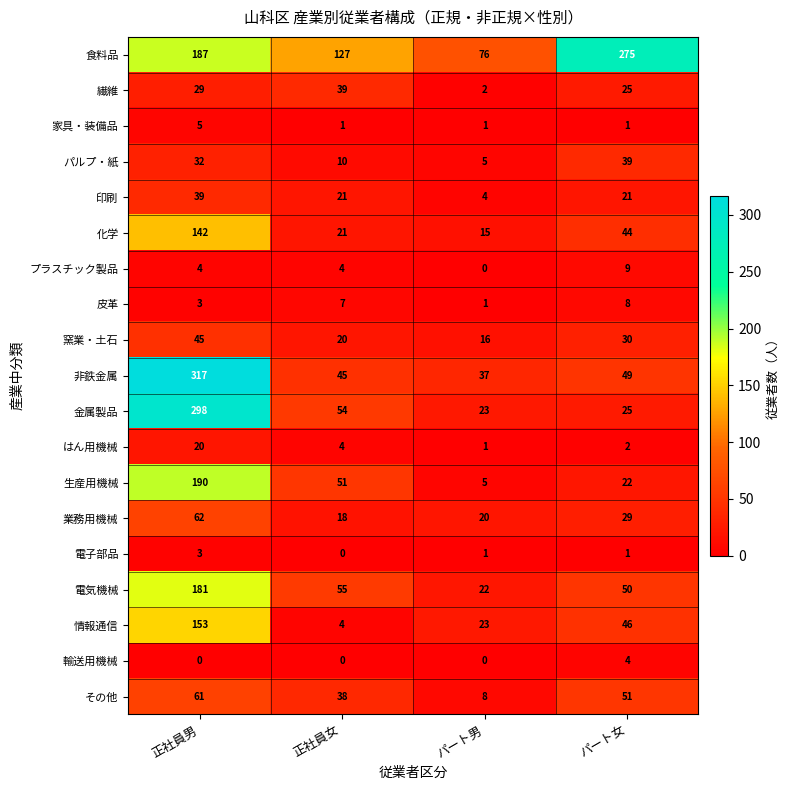

What is the total value across all series at パート男?

260